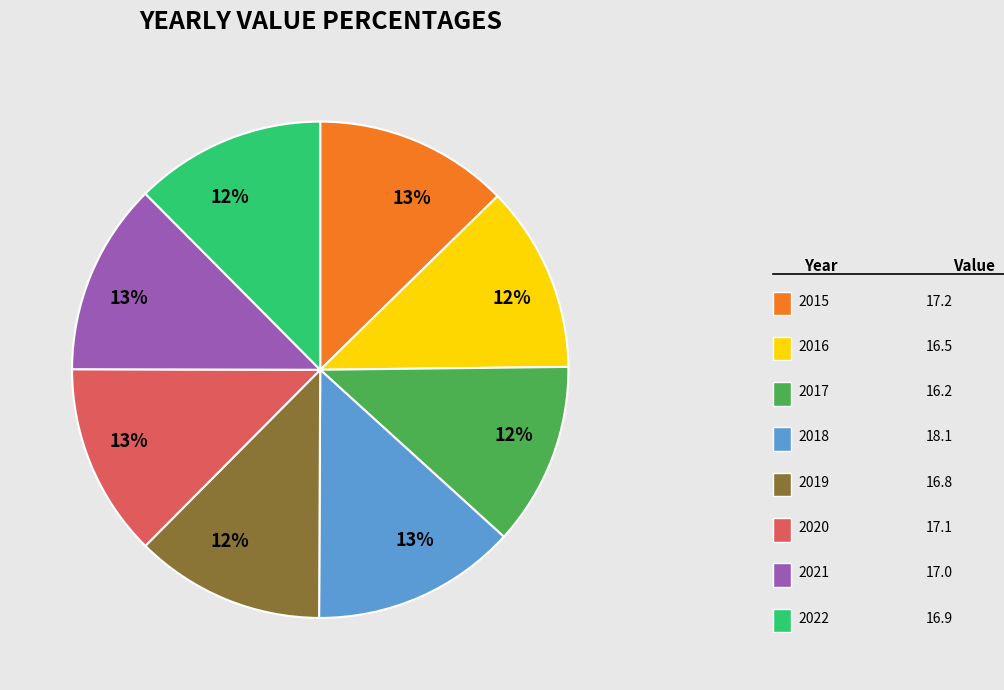

To the nearest percent, what percentage of the pie is 2019?

12%